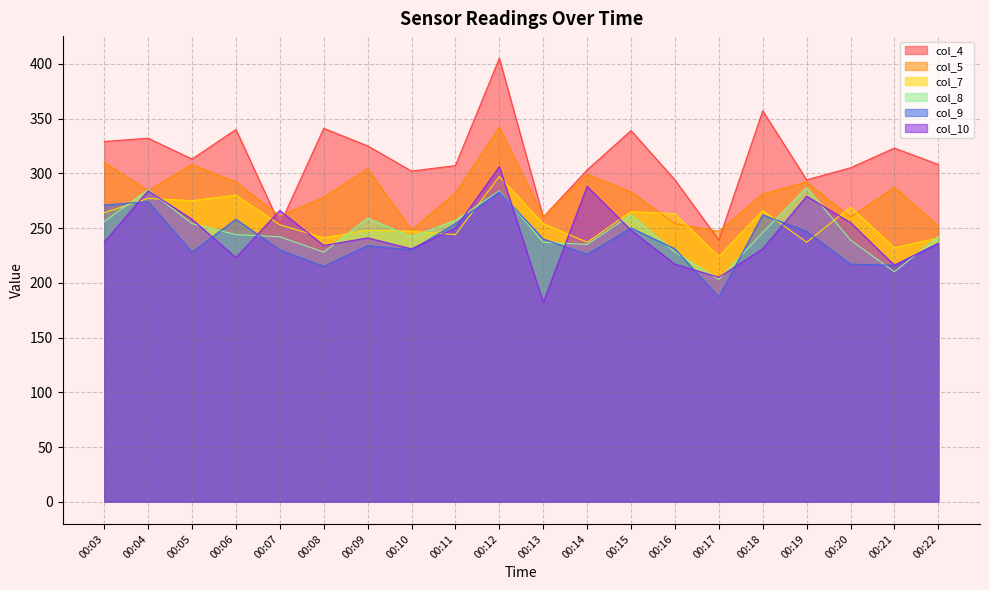

Does the chart have visible grid lines?

Yes